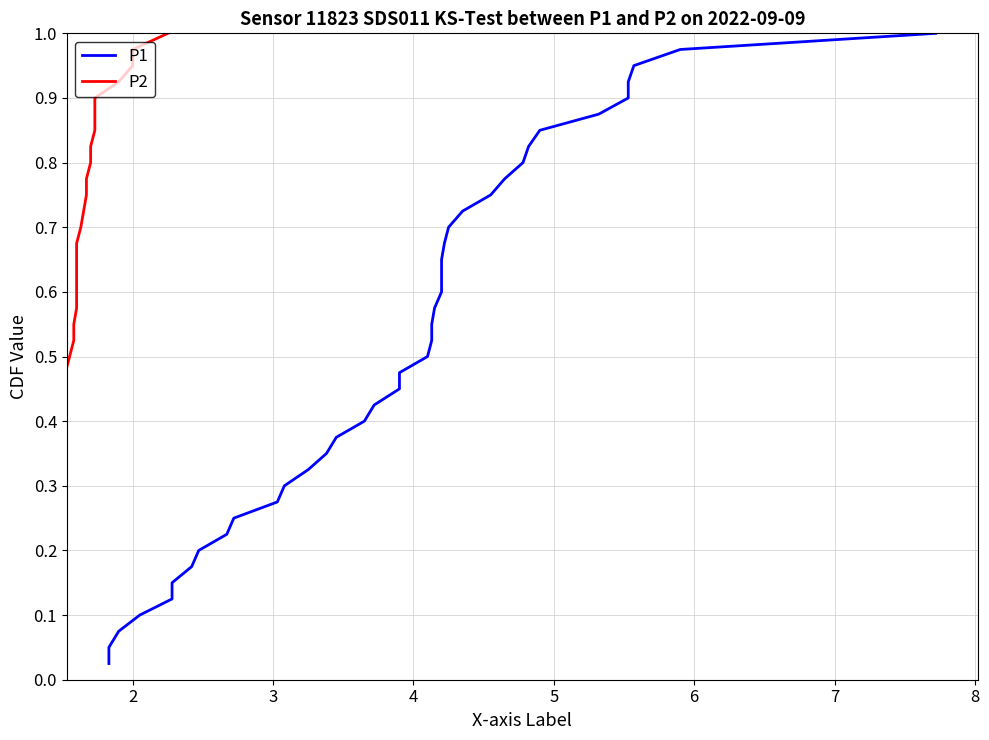

Is this an area chart (filled region under the line)?

No